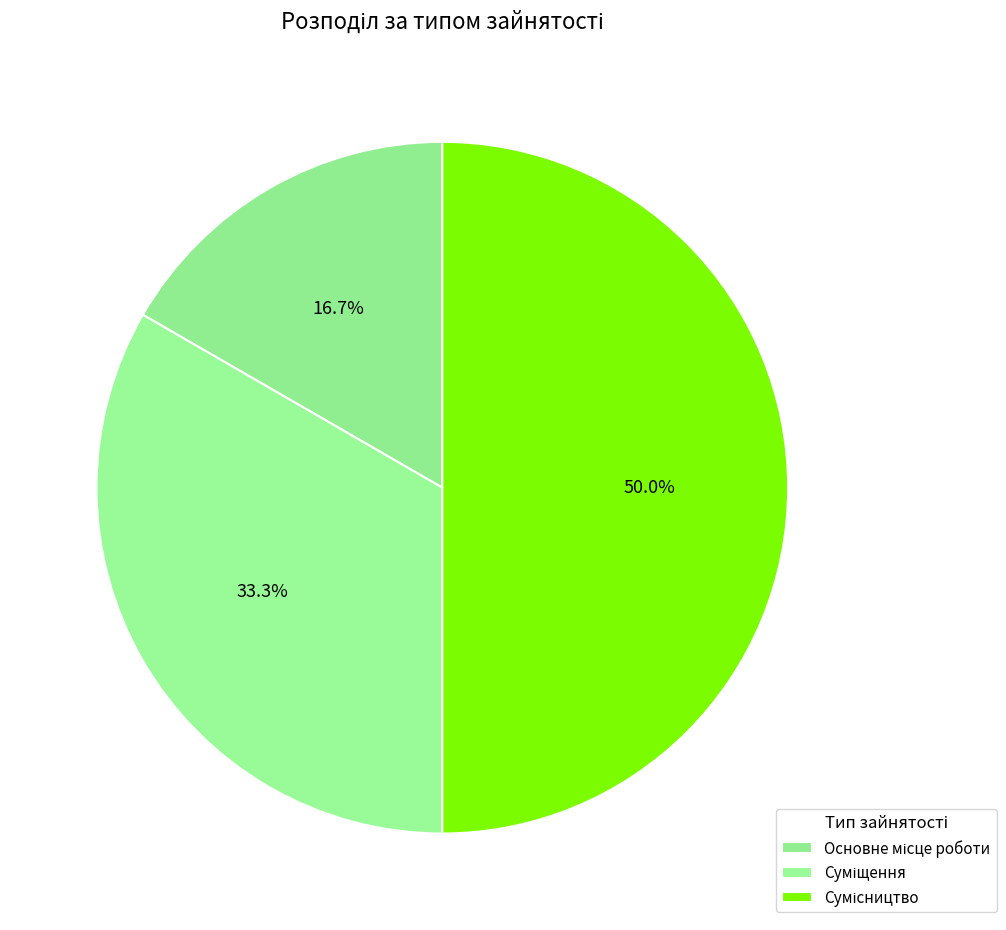

How many segments does this pie chart have?

3